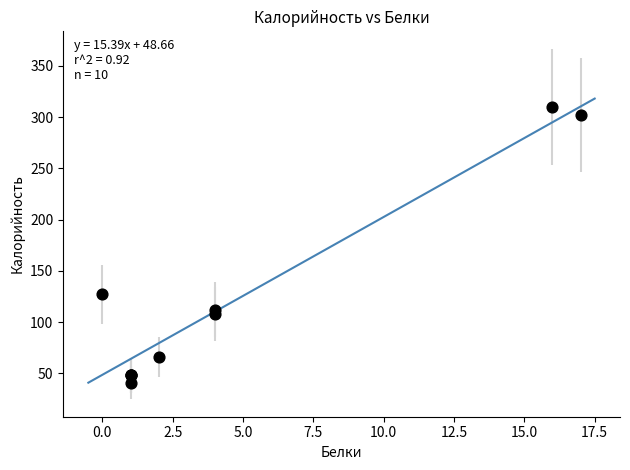

What Y value in the scatter plot is closest to 175?

127